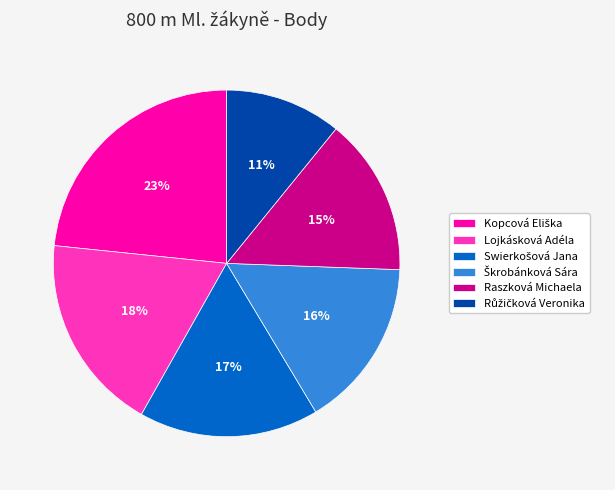

To the nearest percent, what percentage of the pie is Raszková Michaela?

15%